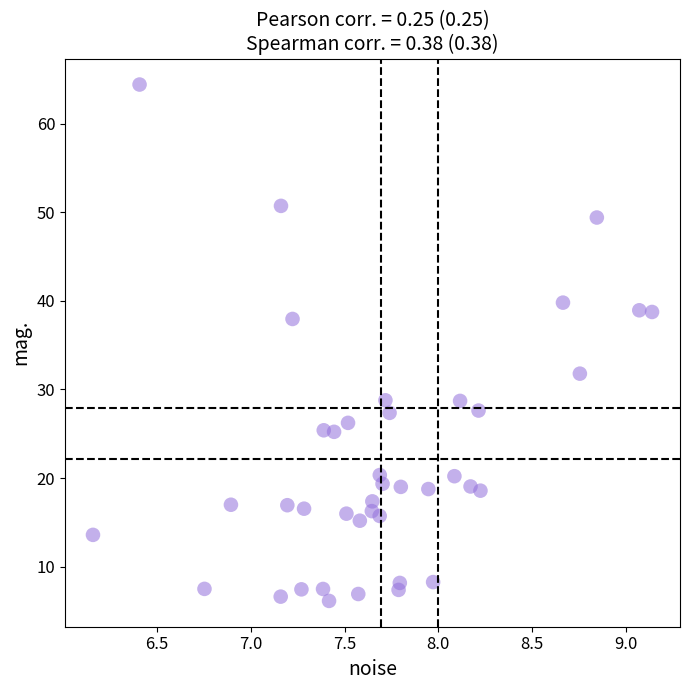

What is the range of Y values (max minus min)?

58.3